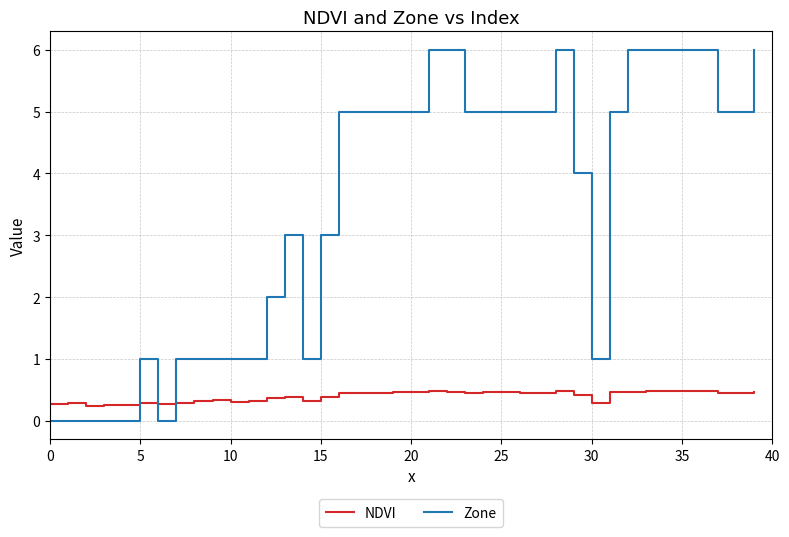

What is the greatest value displayed?

6.0